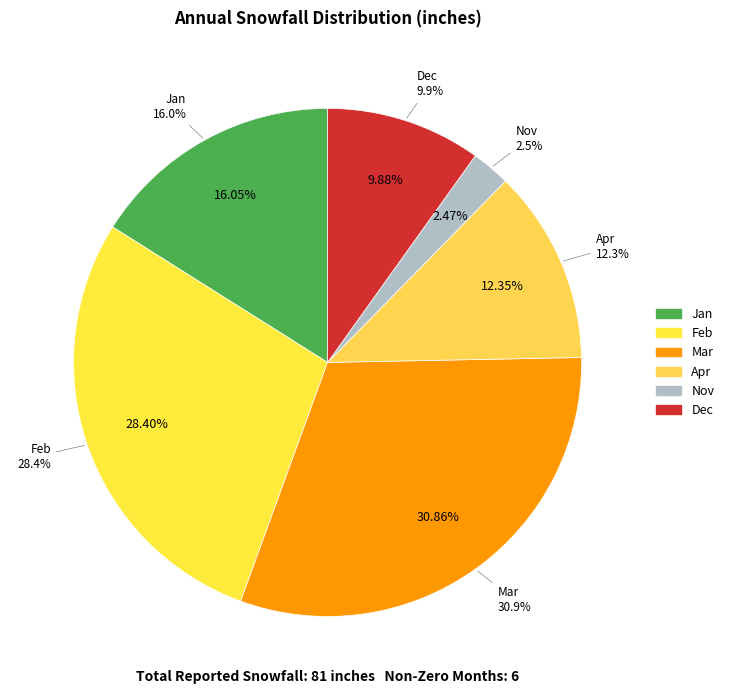

Is there any slice that represents more than half of the pie?

No